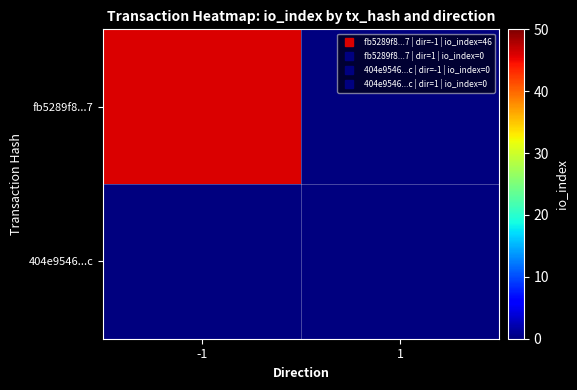

Count the number of data series in this chart.

2